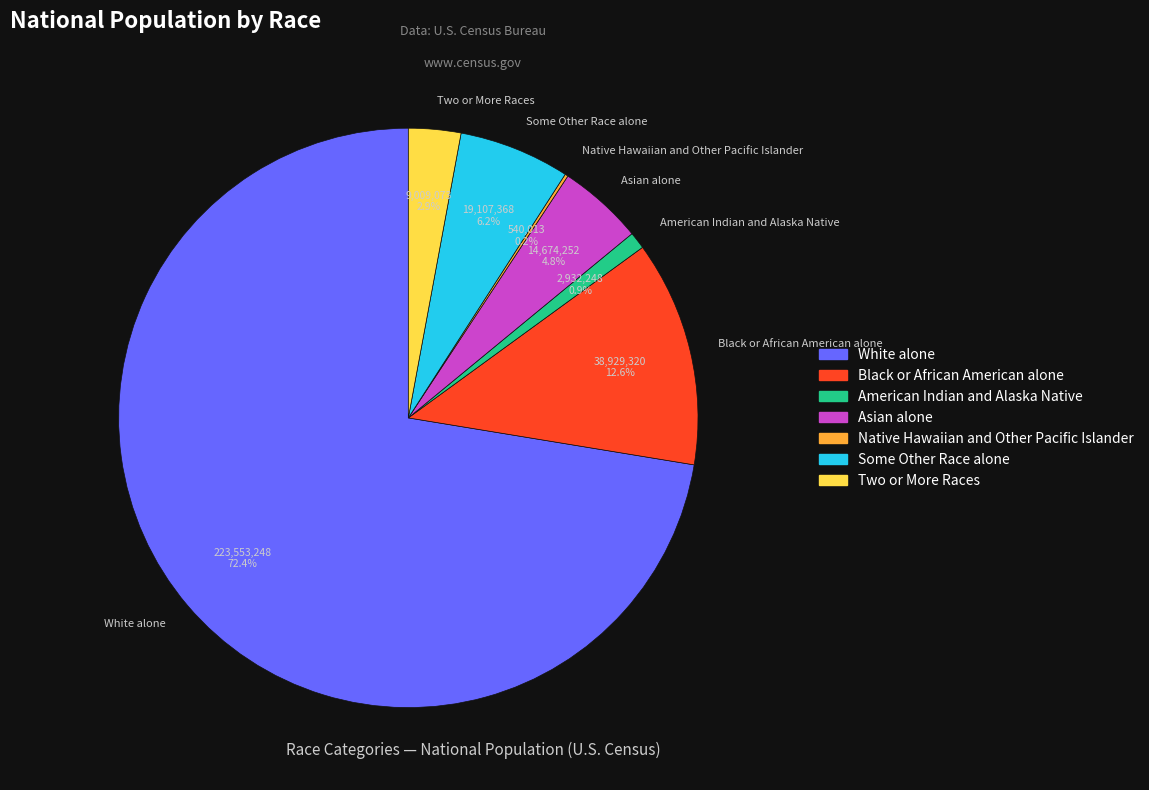

What is the ratio of the value at Black or African American alone to the value at American Indian and Alaska Native?

13.3